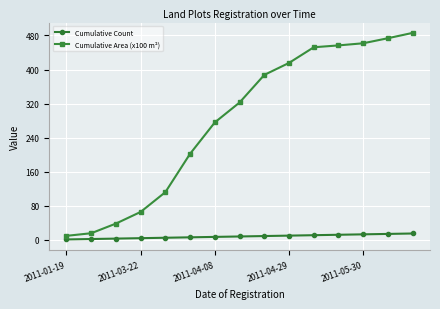

What is the average value of the Cumulative Count series?

8.0